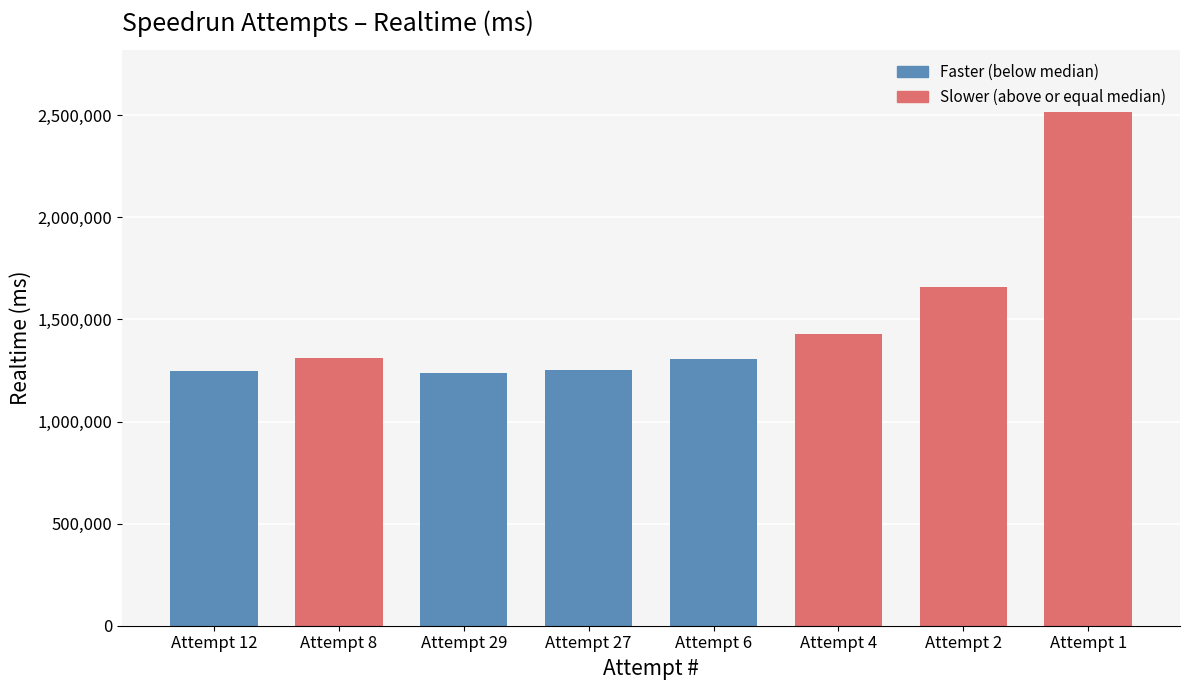

Where is the data nearest to the value 1877377?

Attempt 2